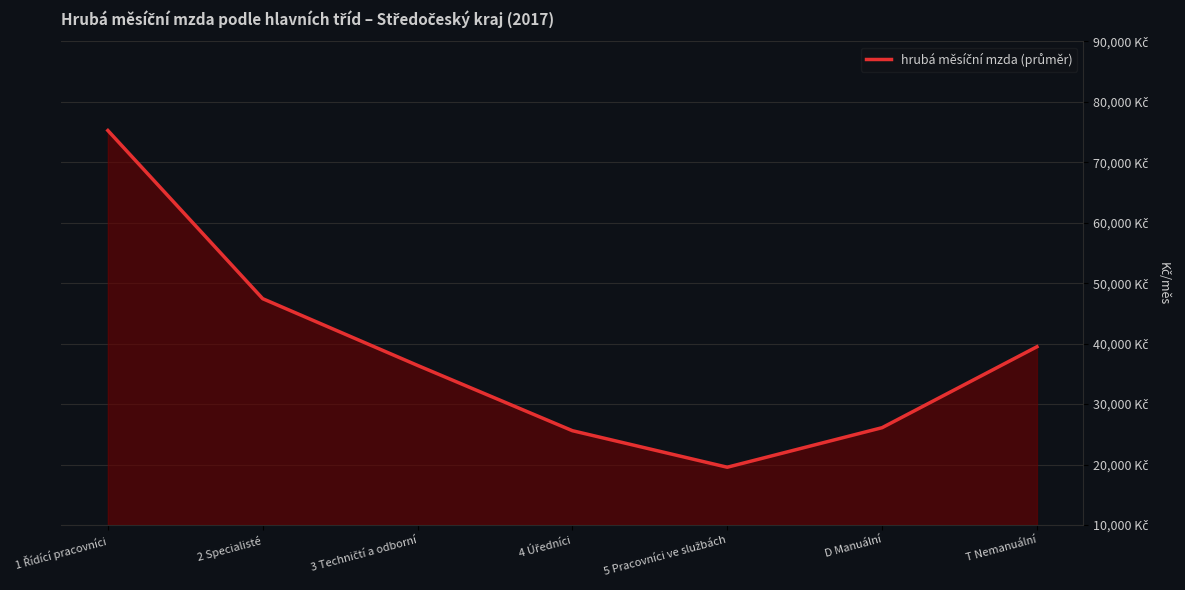

Reading left to right, transcribe all the data shown in this chart.

75258.3	47432.9	36395.5	25593.1	19548.8	26091.9	39482.6